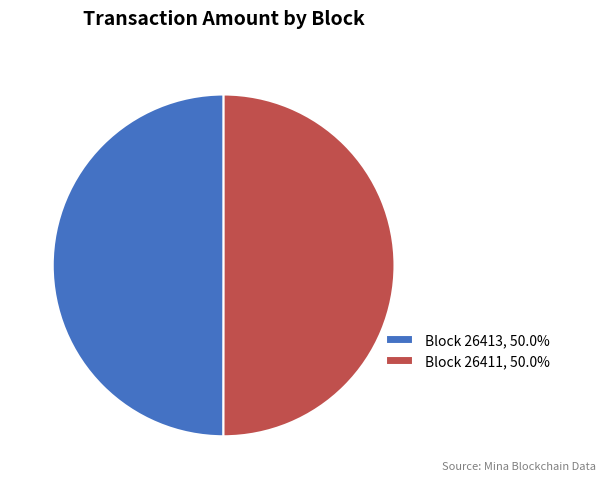

What is the ratio of the value at Block 26413, 50.0% to the value at Block 26411, 50.0%?

1.0